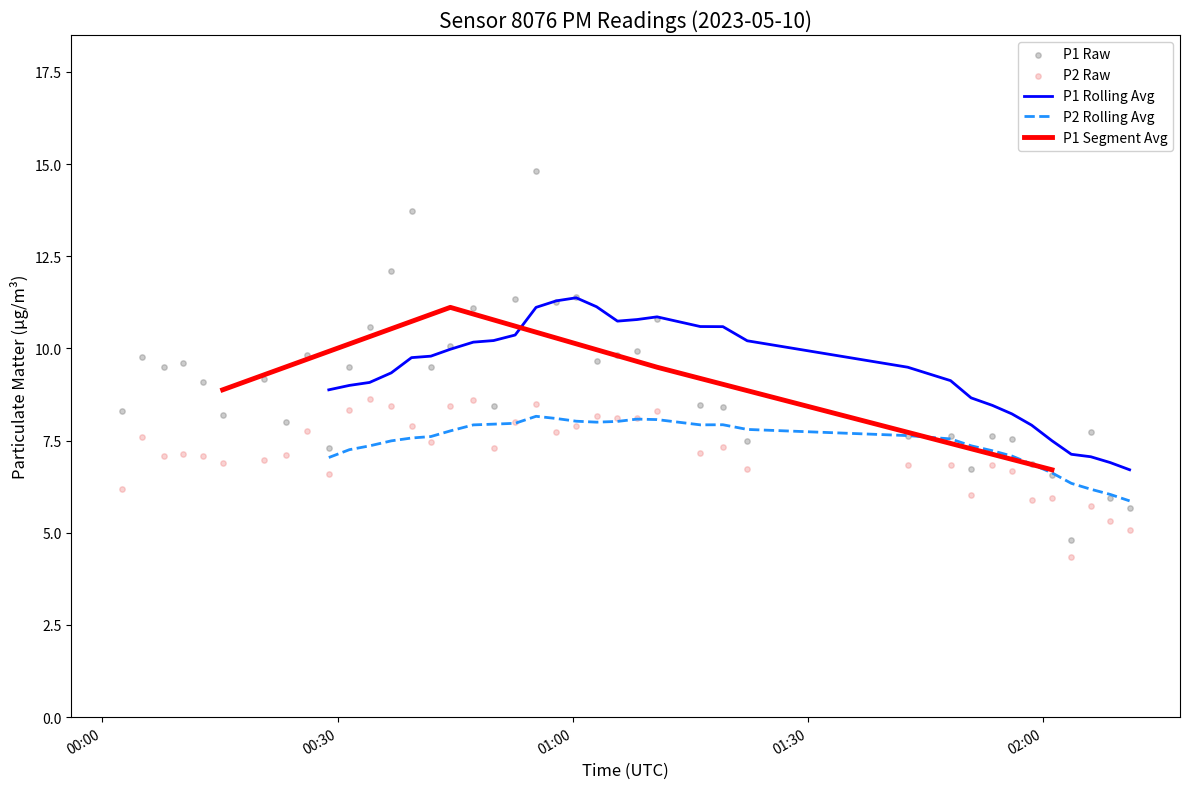

Which series reaches the minimum Y coordinate?

P2